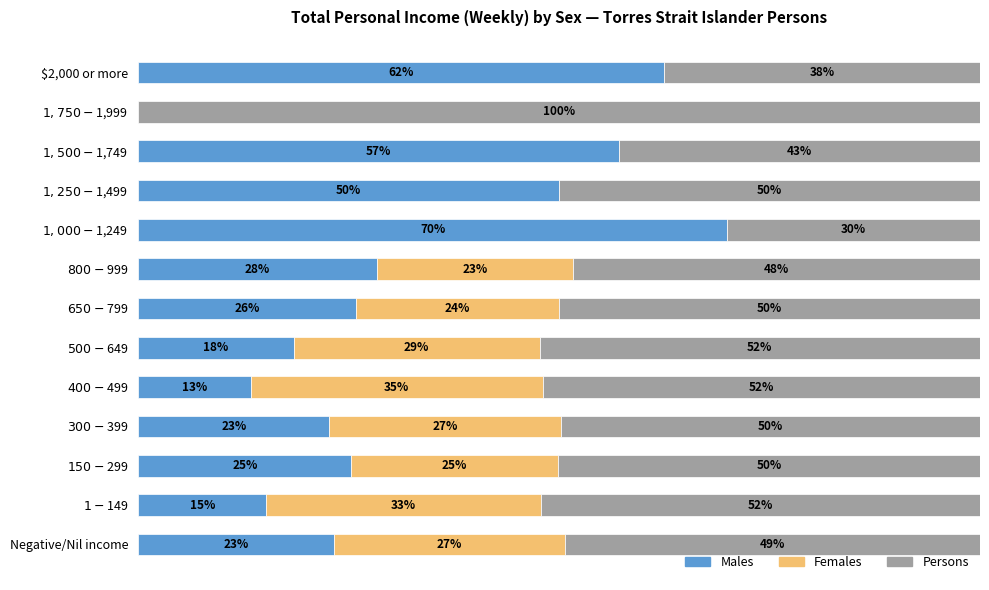

What are all the series names shown in the legend?

Males, Females, Persons